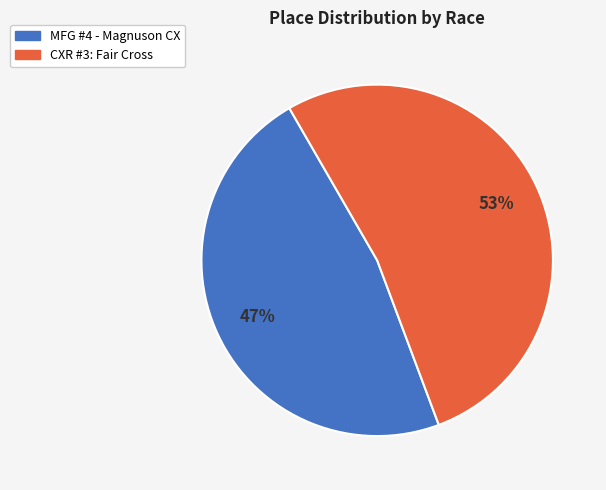

Which category accounts for the majority?

CXR #3: Fair Cross